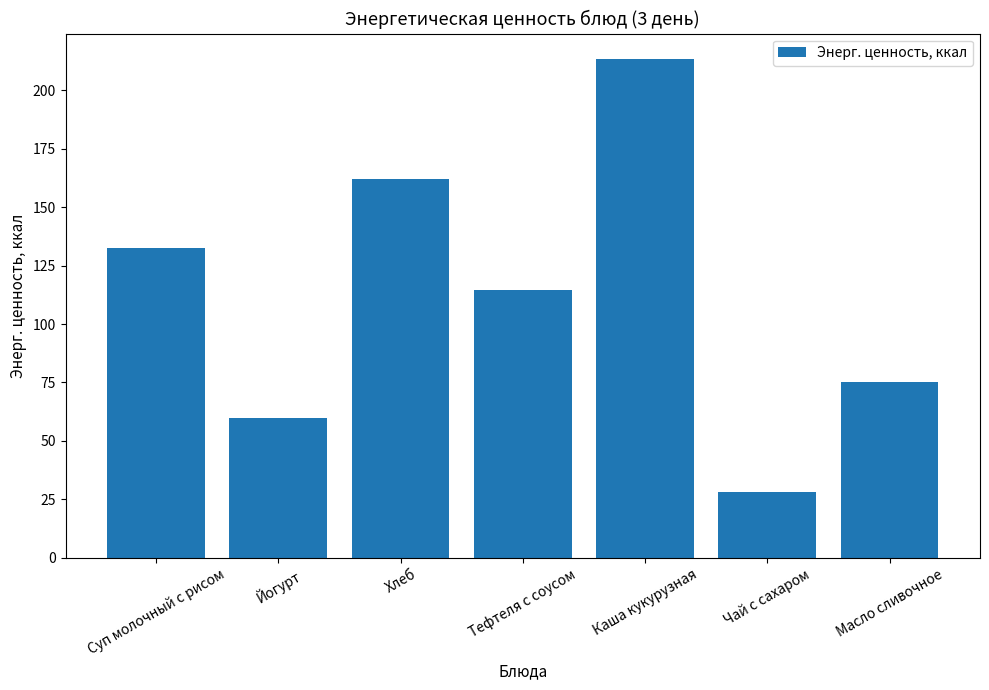

At which category does the chart reach its minimum across all series?

Чай с сахаром